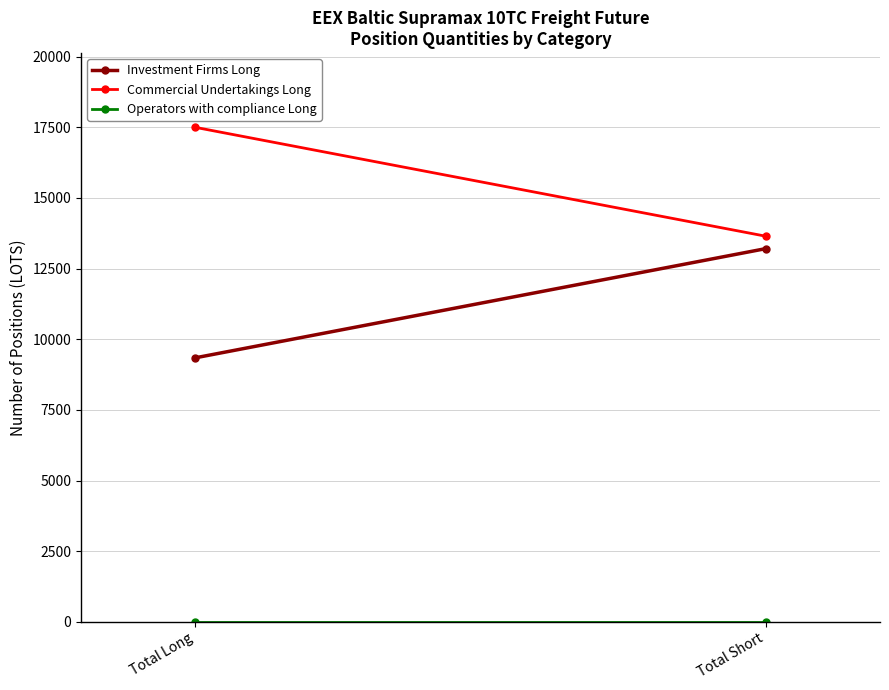

What is the spread (max minus min) of values at Total Long?

17498.6